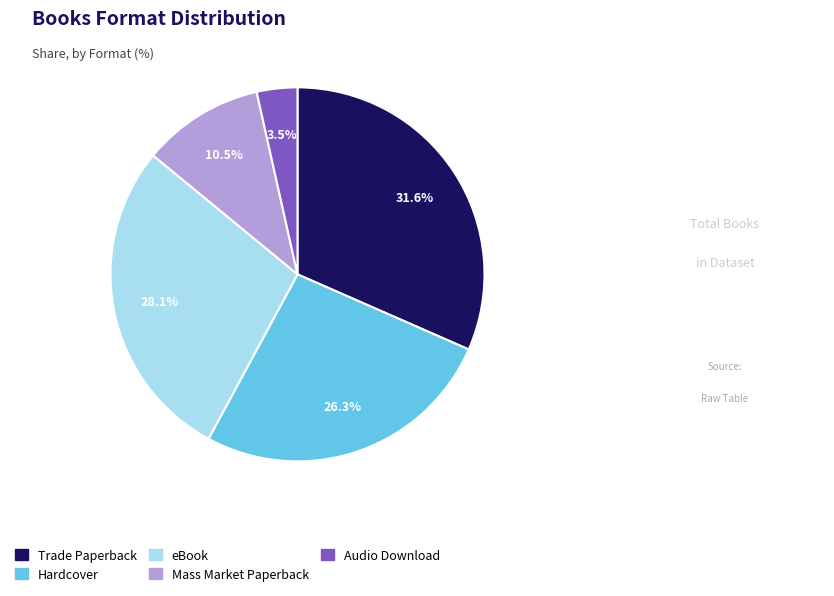

Is it true that Mass Market Paperback is 1% of the pie?

False